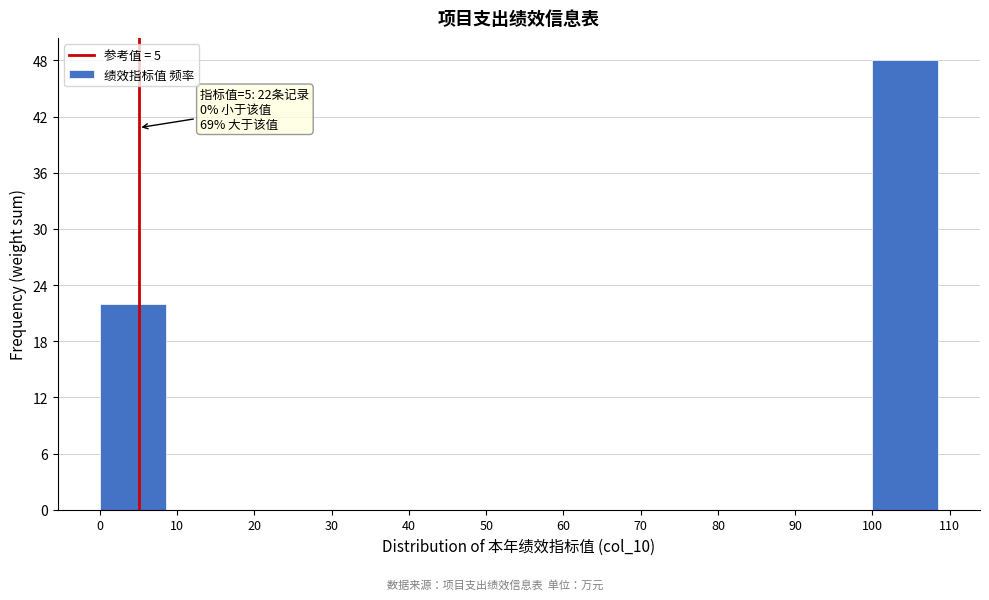

Reading left to right, what are all the values shown in this chart?

0=22	10=0	20=0	30=0	40=0	50=0	60=0	70=0	80=0	90=0	100=48